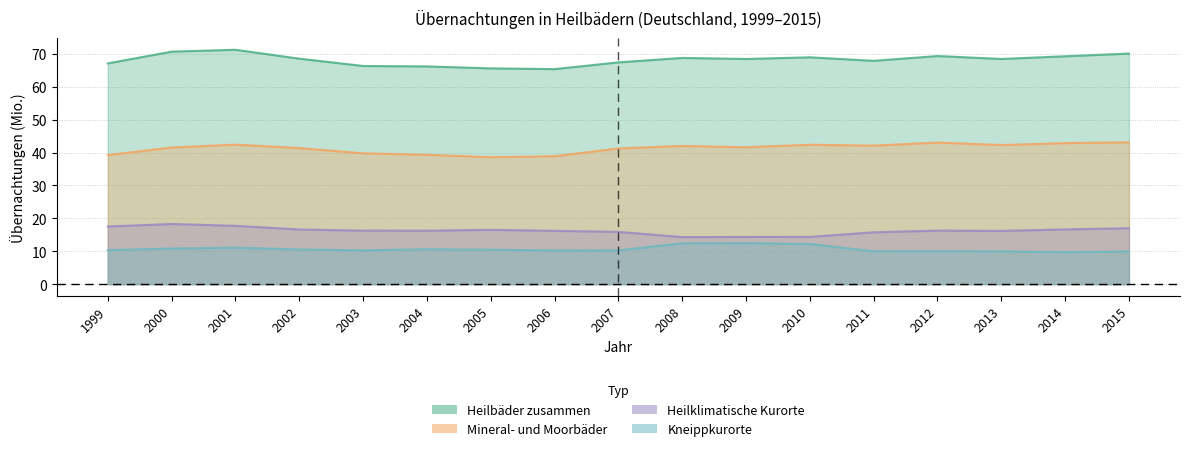

What value does the Heilklimatische Kurorte series have at 2008?

14.3